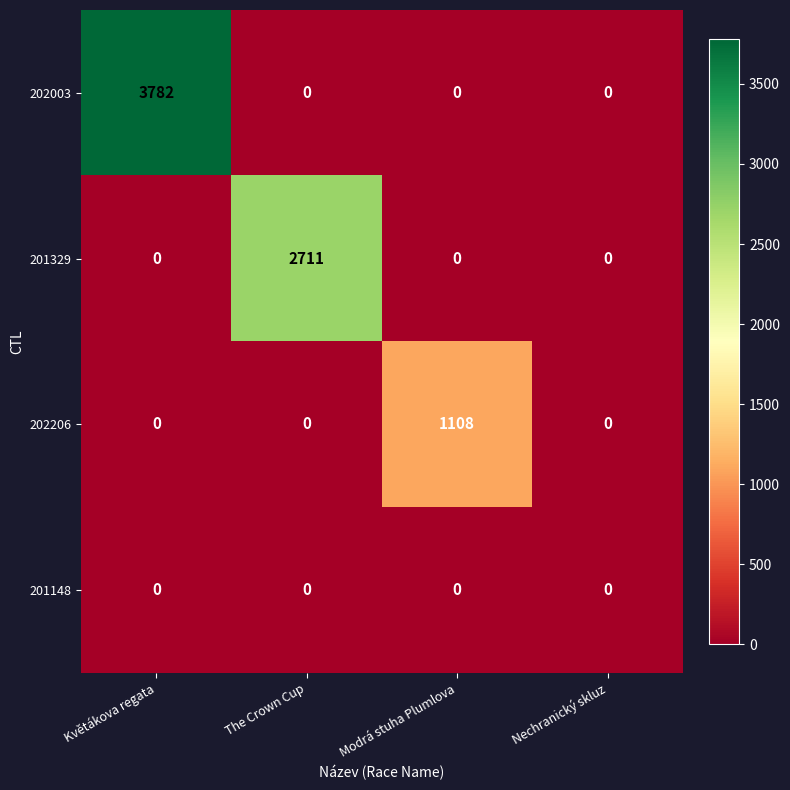

Reading left to right, what are all the values shown in this chart?

202003: 3782	0	0	0
201329: 0	2711	0	0
202206: 0	0	1108	0
201148: 0	0	0	0